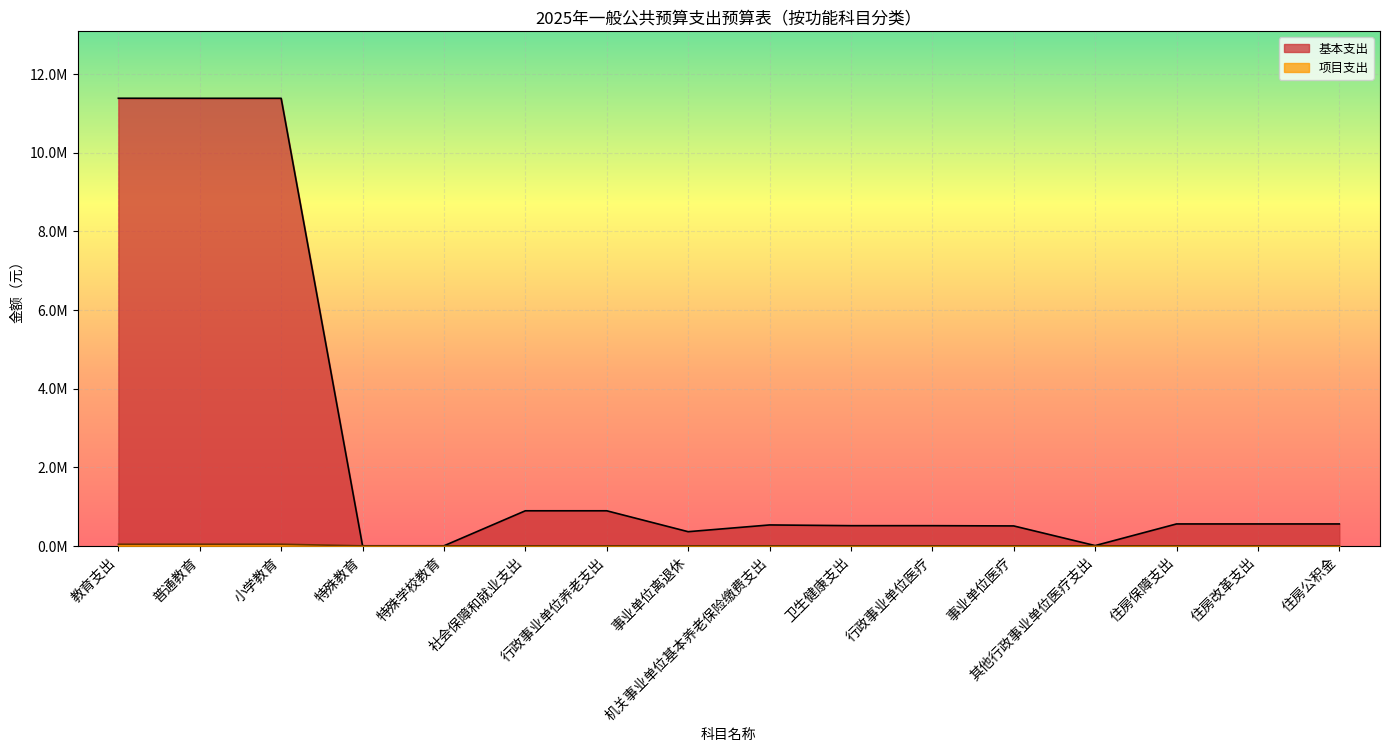

List the series in order of their peak value, highest first.

基本支出, 项目支出